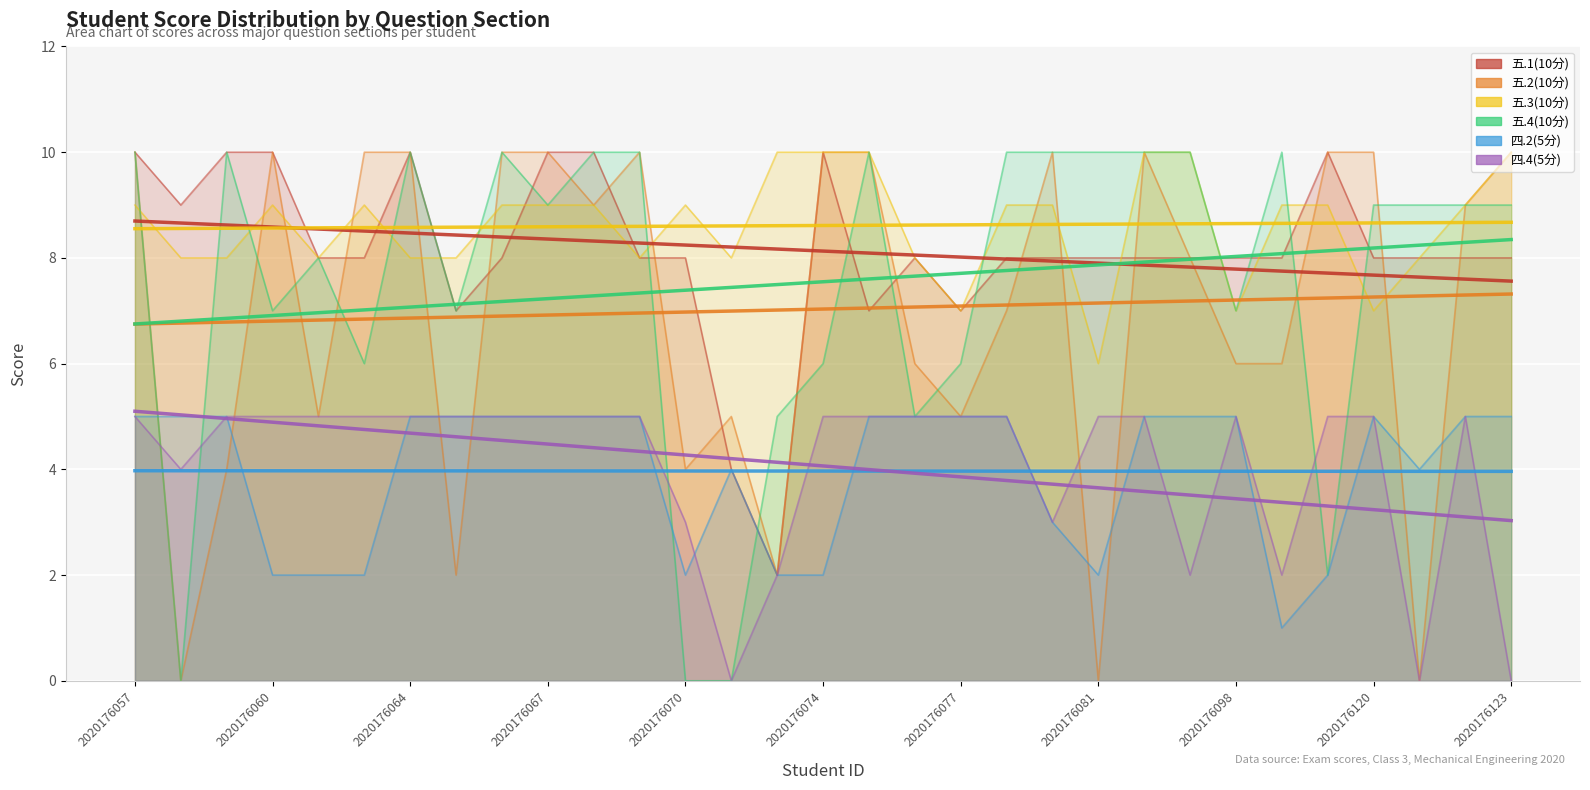

True or false: 五.4(10分) and 四.4(5分) intersect in this chart.

True